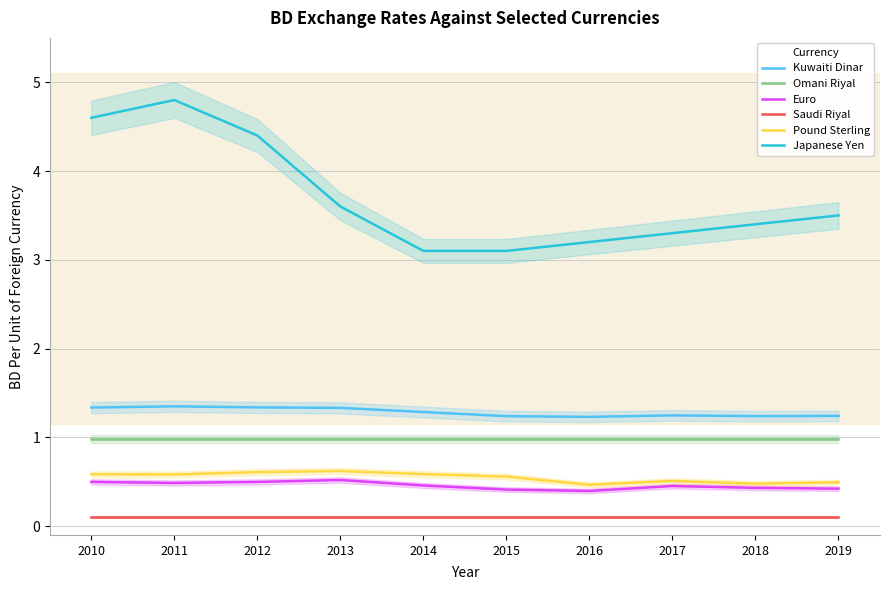

How many series are shown in this chart?

6